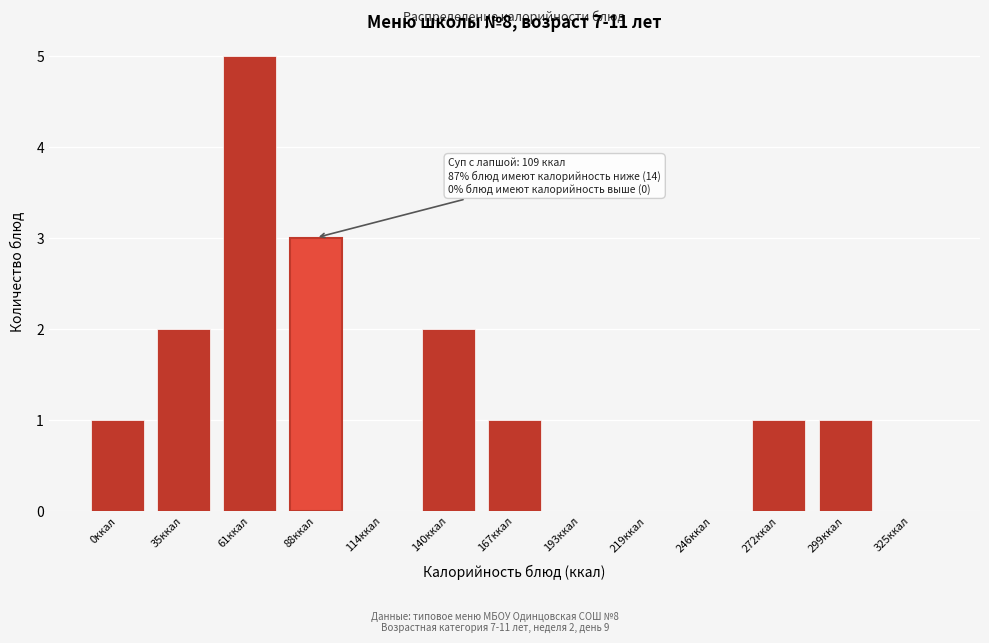

Reading left to right, transcribe all the data shown in this chart.

0ккал=1	35ккал=2	61ккал=5	88ккал=3	114ккал=0	140ккал=2	167ккал=1	193ккал=0	219ккал=0	246ккал=0	272ккал=1	299ккал=1	325ккал=0